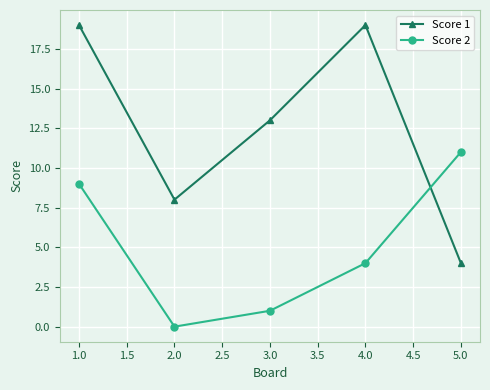

Rank the series by their maximum value, from highest to lowest.

Score 1, Score 2